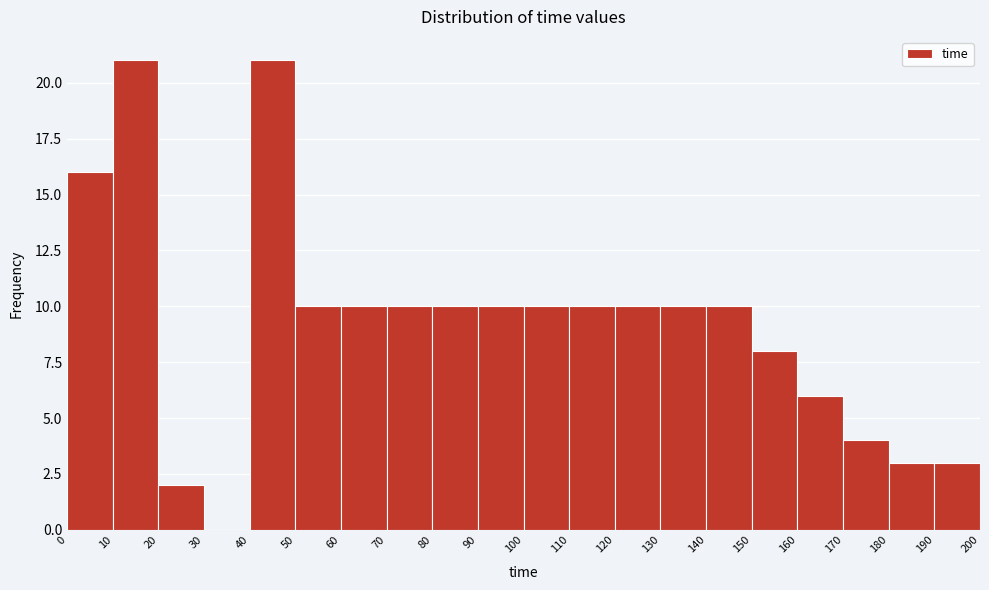

How tall is the bar that spans 20 to 30 on the x-axis? The values are not printed on the chart, so give them approximately, as read against the axis.

2